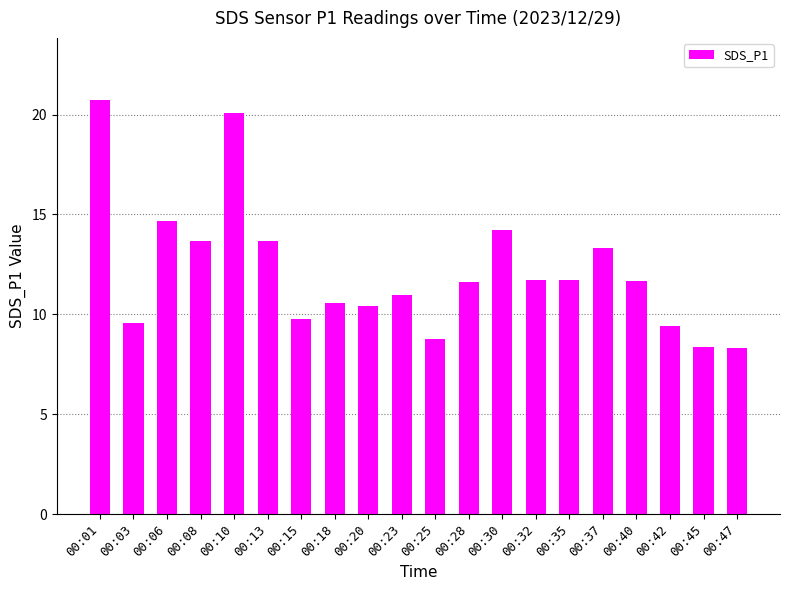

Are the bars grouped side by side (vs. stacked)?

No